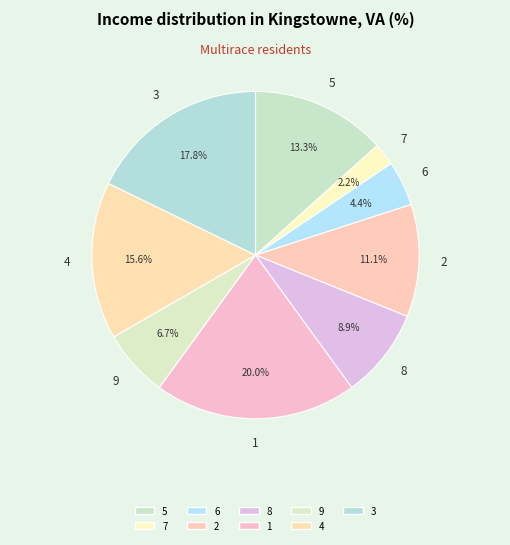

What is the largest slice in the pie chart?

1